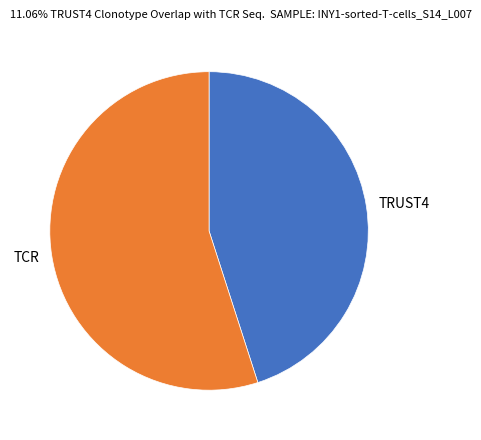

True or false: TRUST4 accounts for 35% of the total.

False